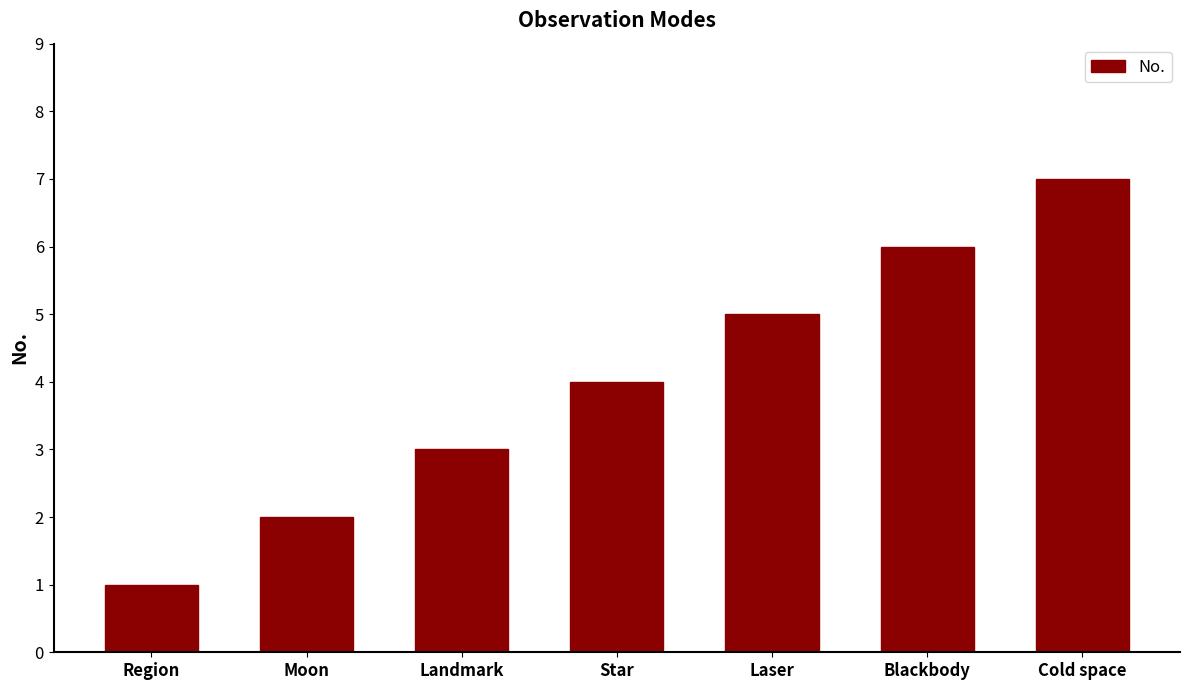

Reading left to right, transcribe all the data shown in this chart.

Region=1	Moon=2	Landmark=3	Star=4	Laser=5	Blackbody=6	Cold space=7